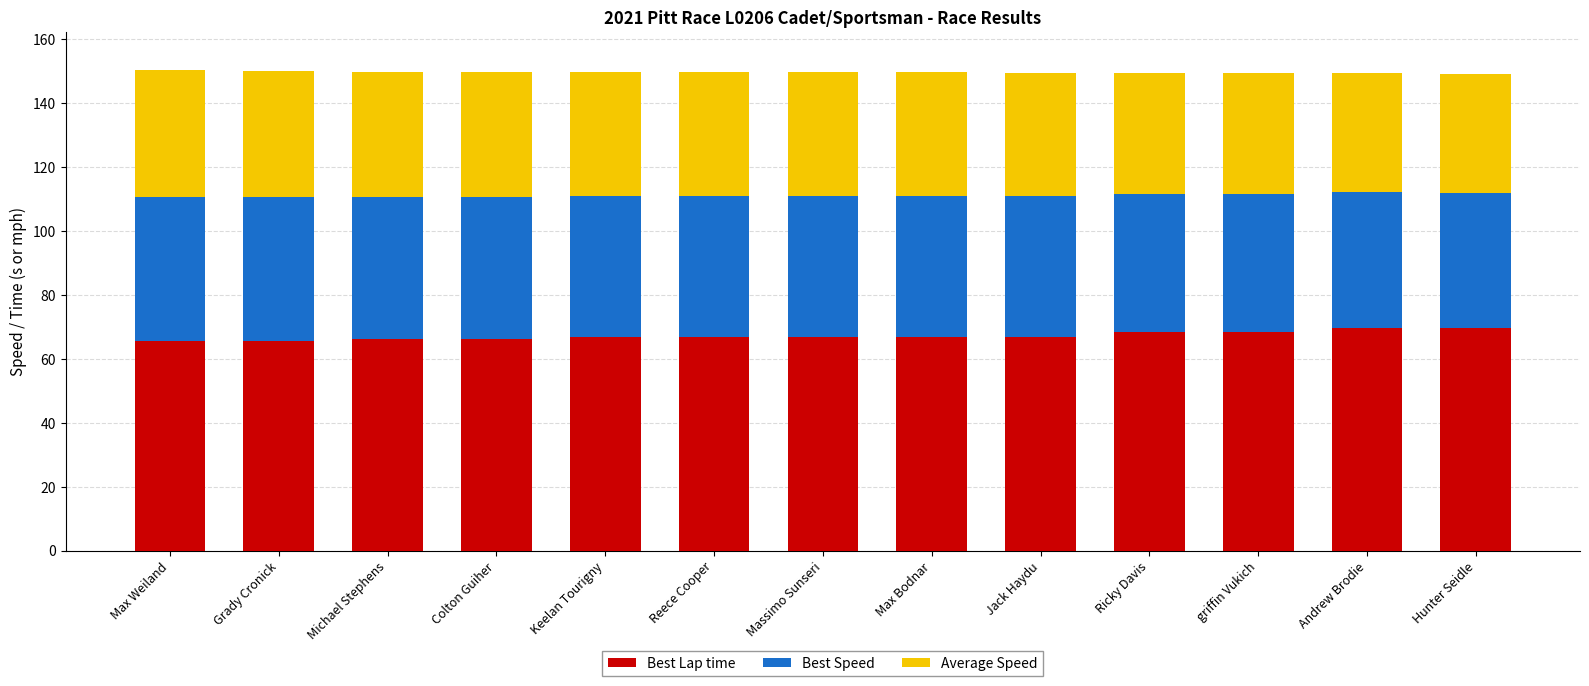

How many bars are there in total?

13